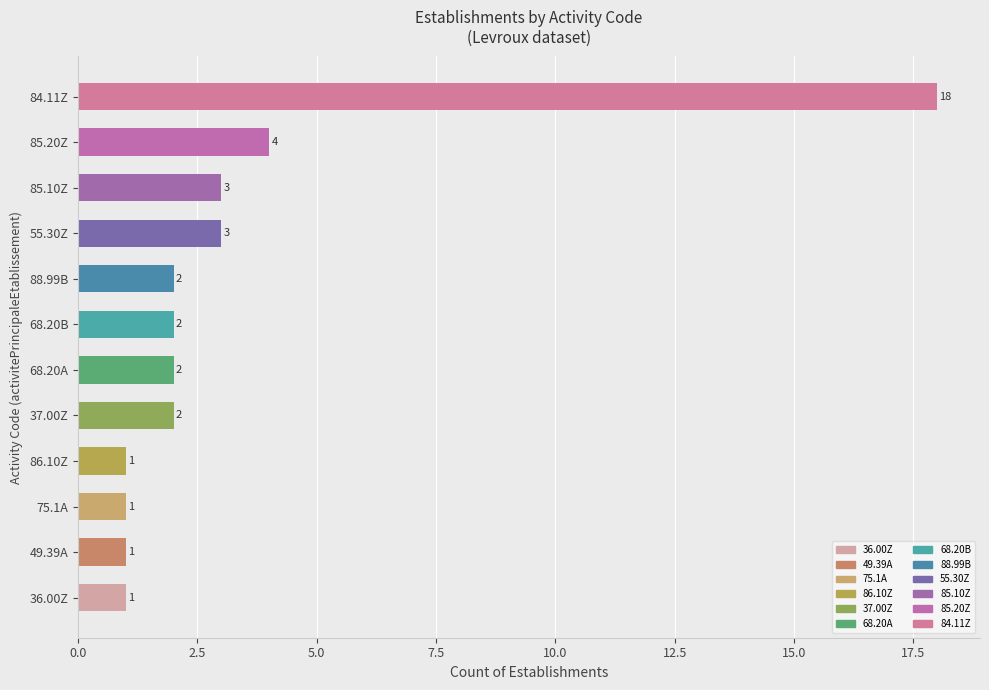

Reading bottom to top, what are all the values shown in this chart?

36.00Z=1	49.39A=1	75.1A=1	86.10Z=1	37.00Z=2	68.20A=2	68.20B=2	88.99B=2	55.30Z=3	85.10Z=3	85.20Z=4	84.11Z=18